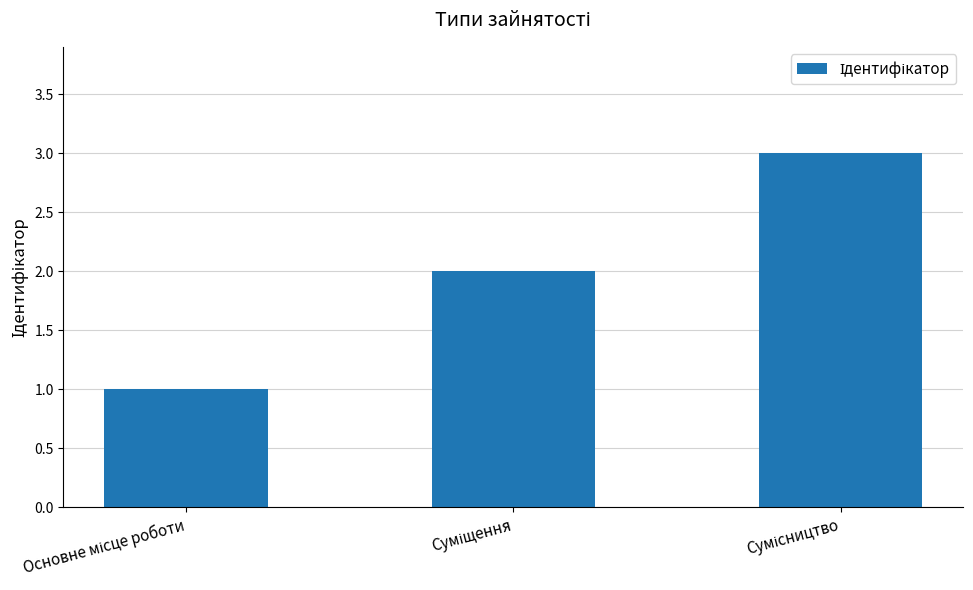

What is the maximum value shown in the chart?

3